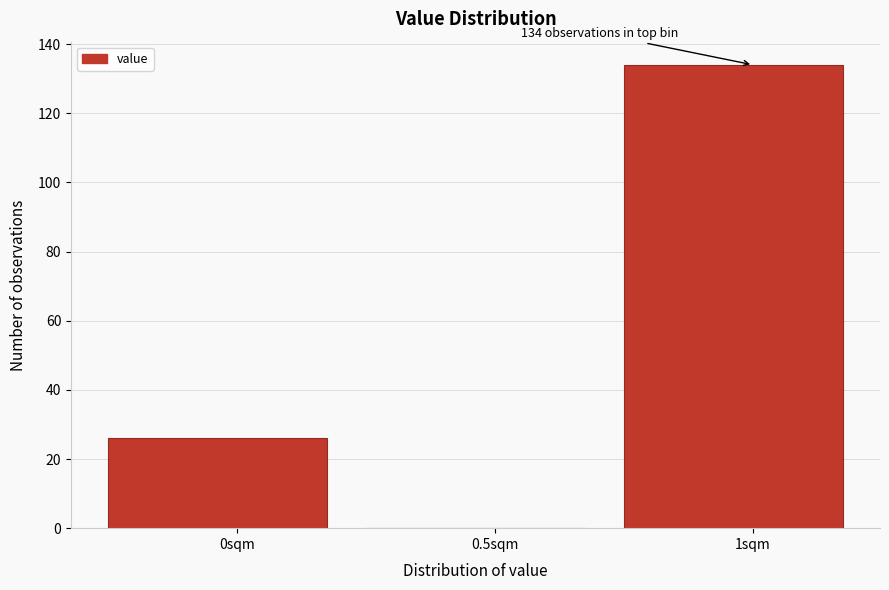

Reading left to right, transcribe all the data shown in this chart.

0sqm=26	0.5sqm=0	1sqm=134